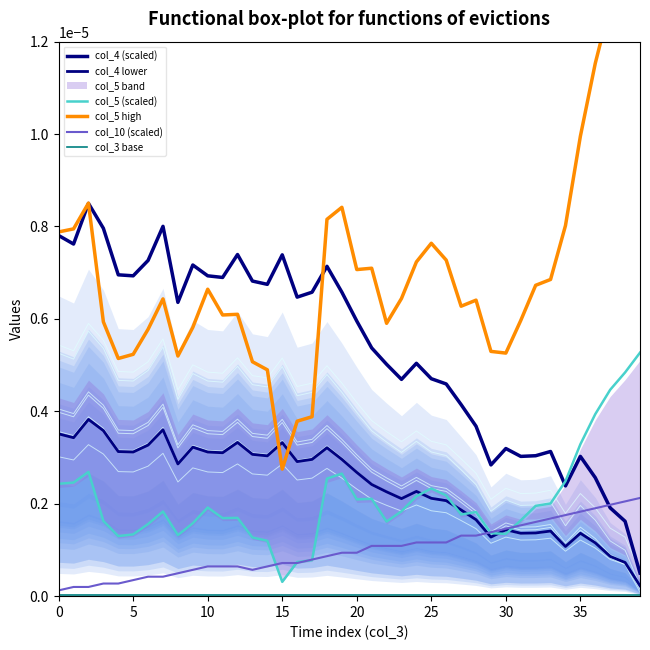

Does the chart display data point markers on the line(s)?

No